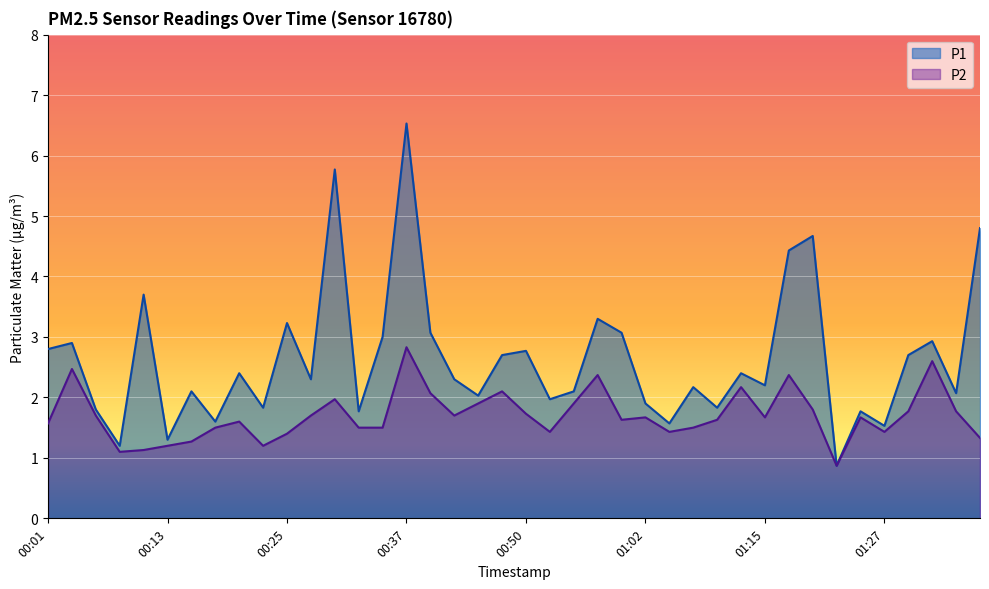

What is the highest value of the P1 series?

6.5